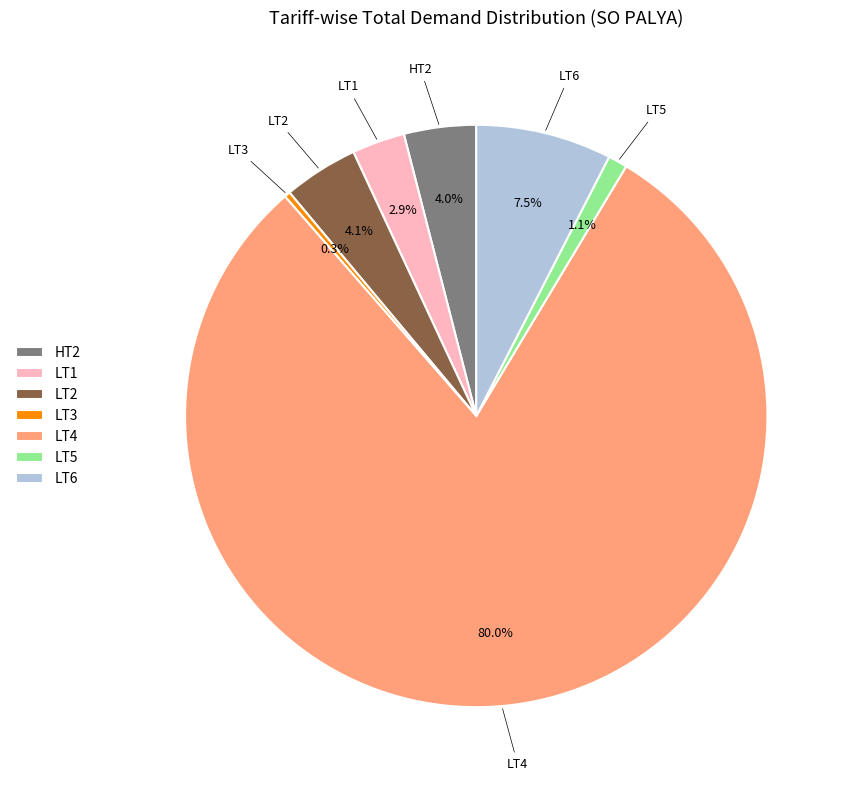

How many slices are in this pie chart?

7